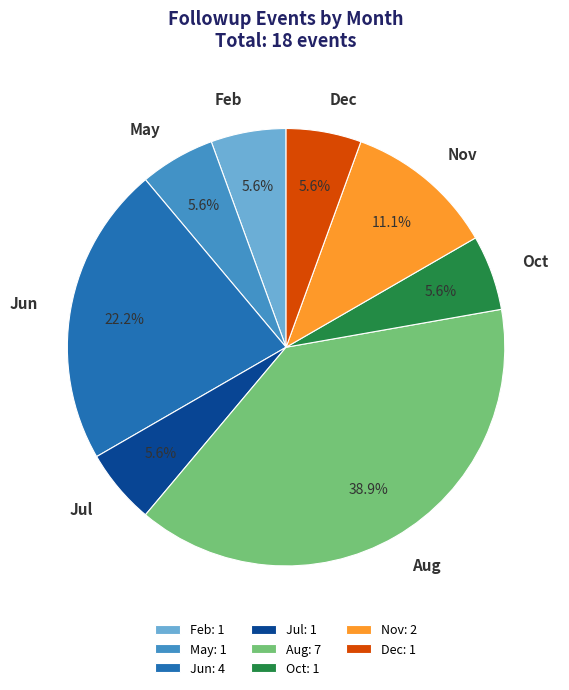

Which category has the biggest portion of the pie?

Aug: 7